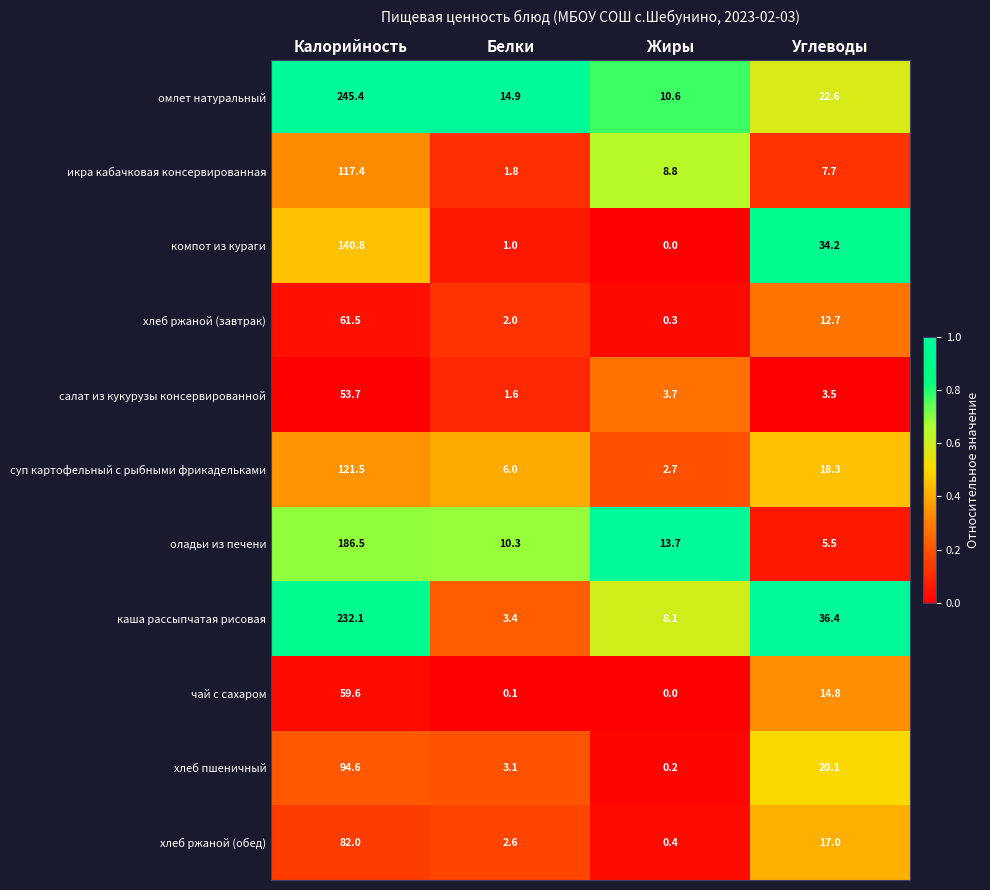

List the series in order of their peak value, lowest first.

салат из кукурузы консервированной, чай с сахаром, хлеб ржаной (завтрак), хлеб ржаной (обед), хлеб пшеничный, икра кабачковая консервированная, суп картофельный с рыбными фрикадельками, компот из кураги, оладьи из печени, каша рассыпчатая рисовая, омлет натуральный